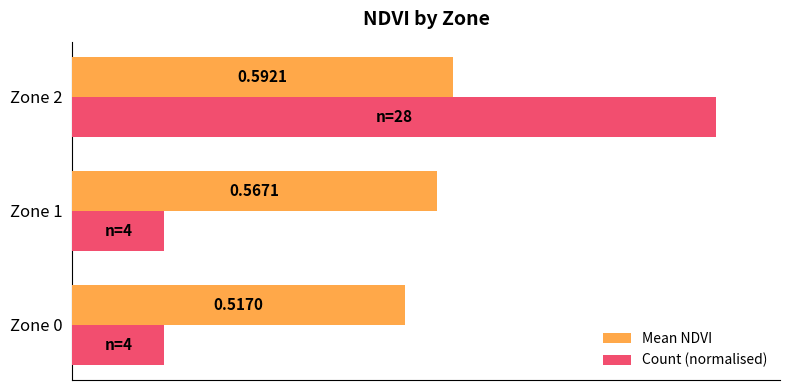

Which series changed the most between Zone 1 and Zone 2?

Count (normalised)